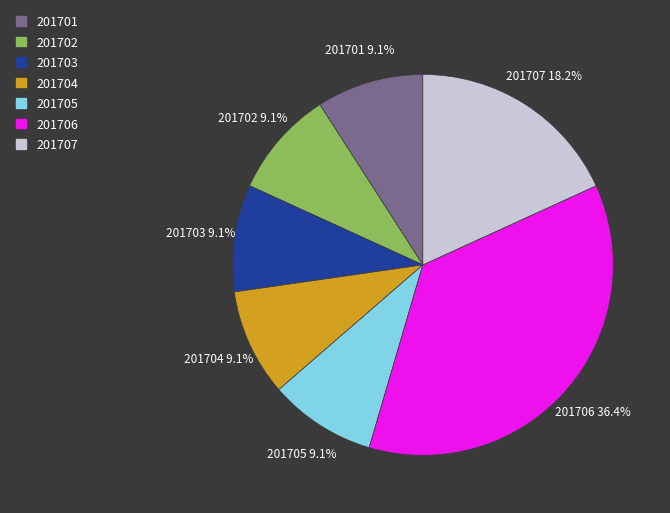

Which category has the biggest portion of the pie?

201706